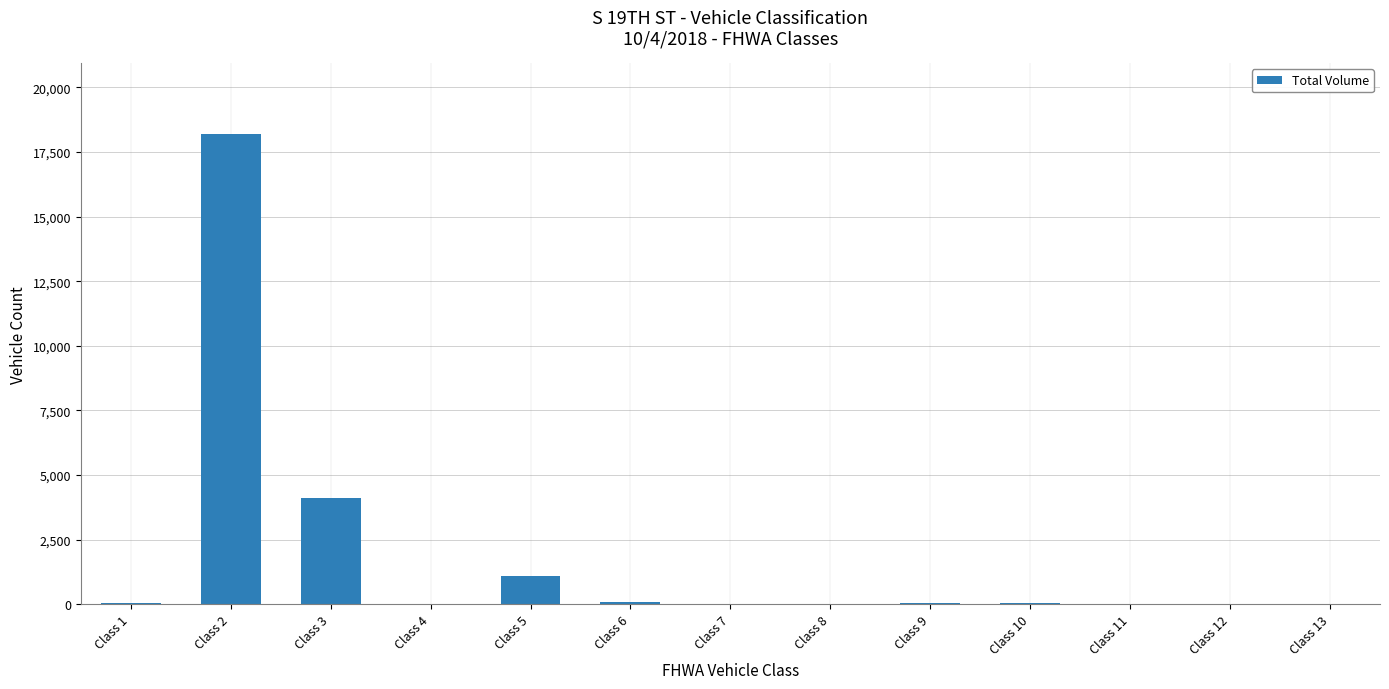

The value at Class 7 is 0. True or false?

True